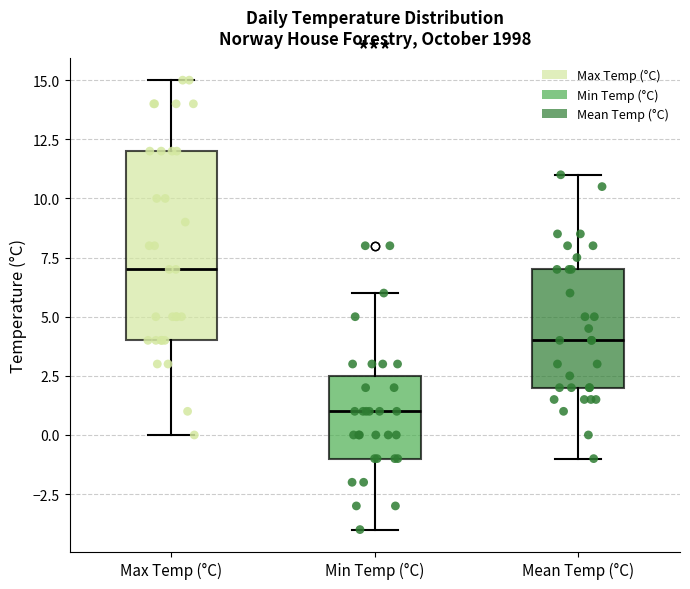

Where is the lower edge of the box for Min Temp (°C) on the y-axis? The values are not printed on the chart, so give them approximately, as read against the axis.

-1.0